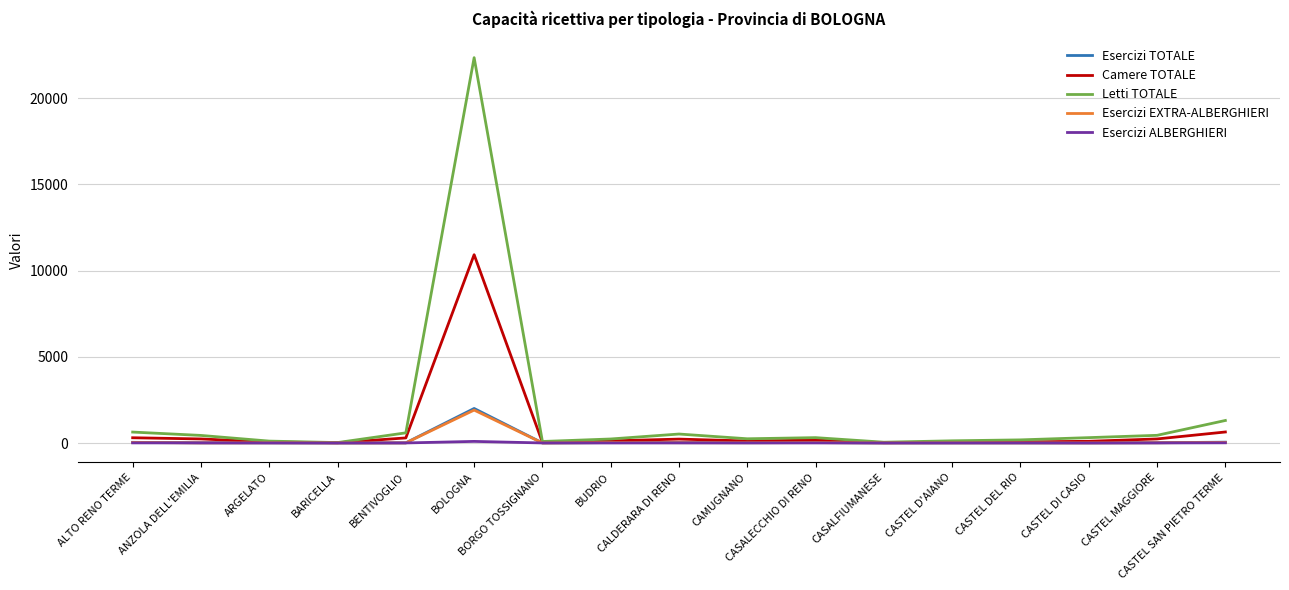

The value of Esercizi ALBERGHIERI at BOLOGNA is 93. True or false?

True